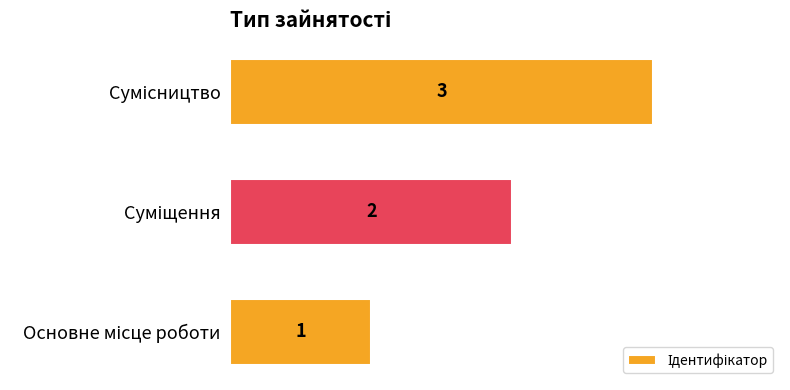

What is the greatest value displayed?

3